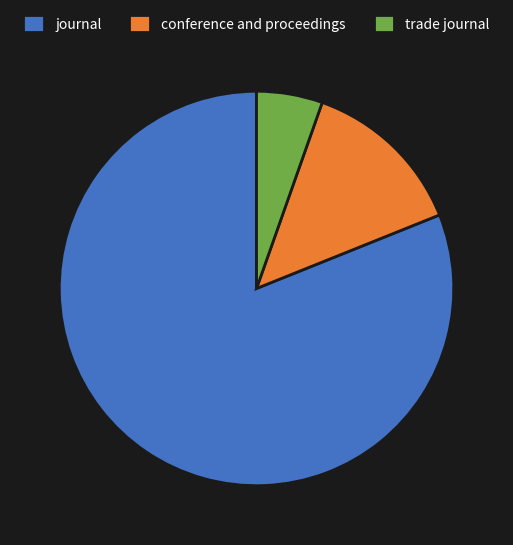

The journal slice represents 81% of the pie. True or false?

True